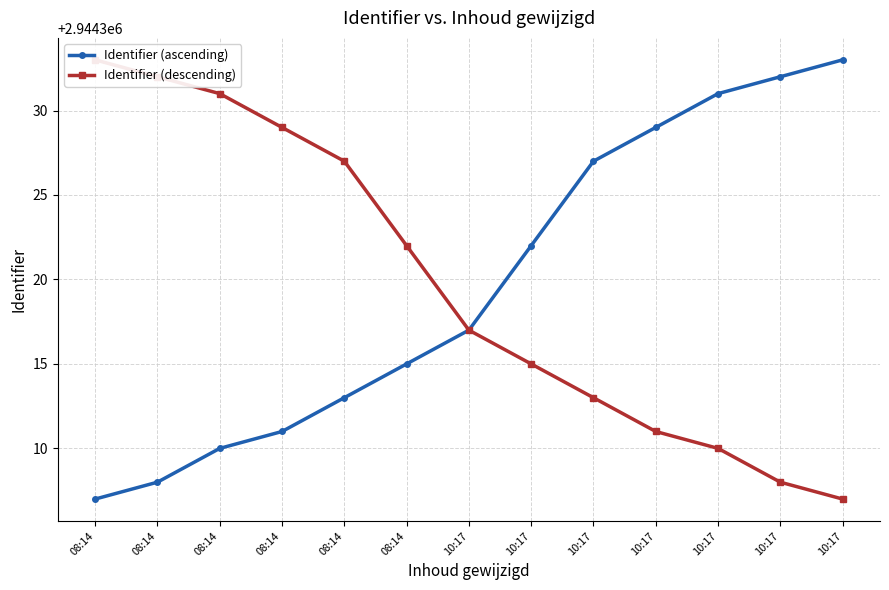

What is the value of the Identifier (descending) point at the 9th from the left?

2944317